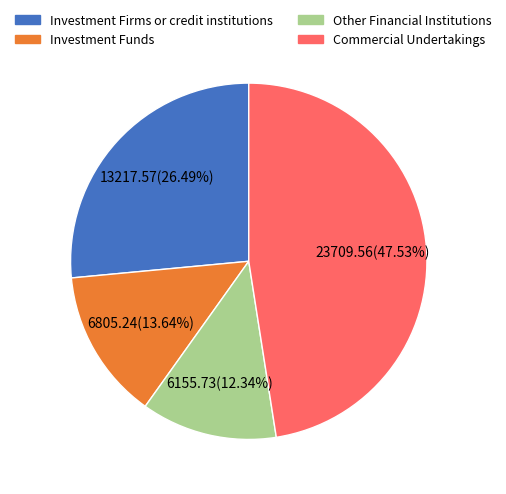

What is the ratio of the value at Other Financial Institutions to the value at Investment Firms or credit institutions?

0.5